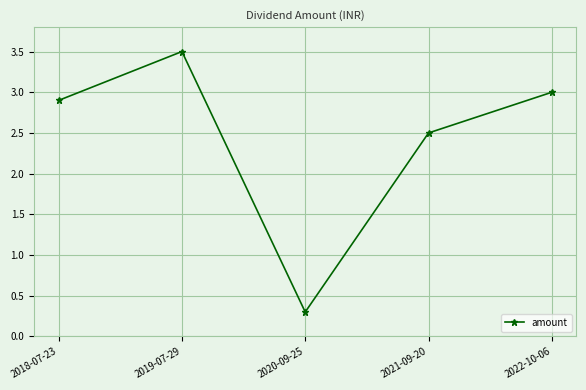

How many data points are less than 2?

1